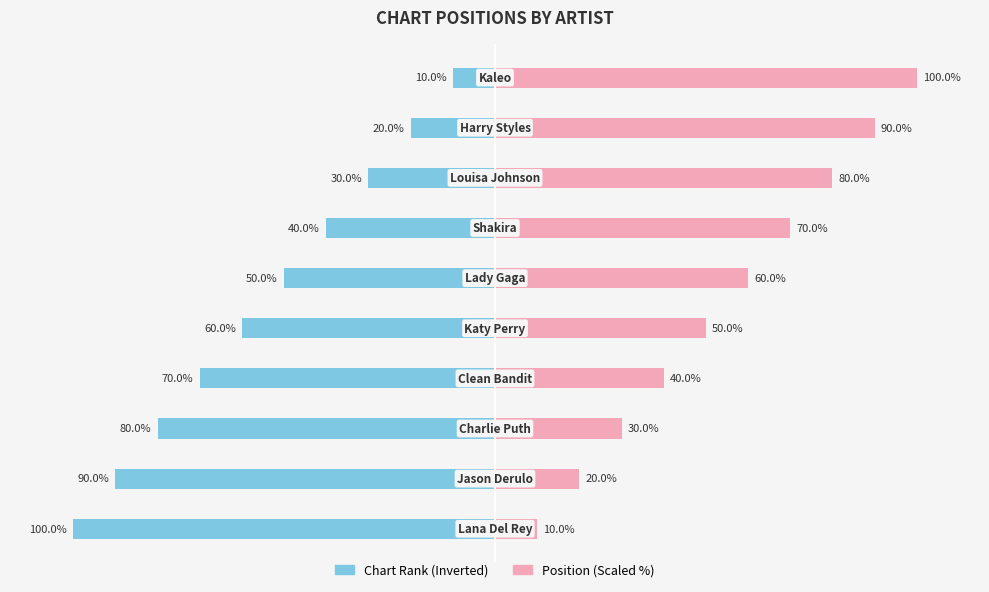

What is the lowest value of the Chart Rank (Inverted) series?

-100